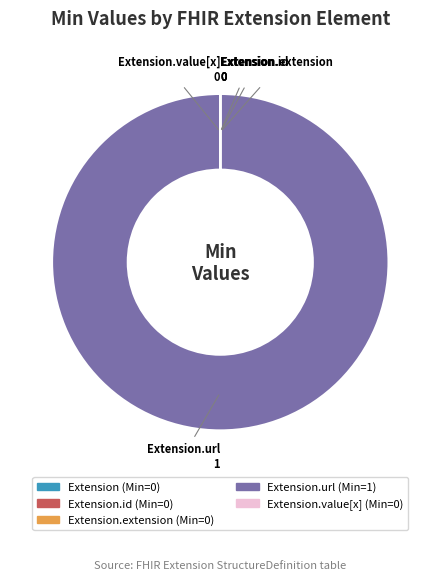

Is there a majority slice in this chart?

Yes